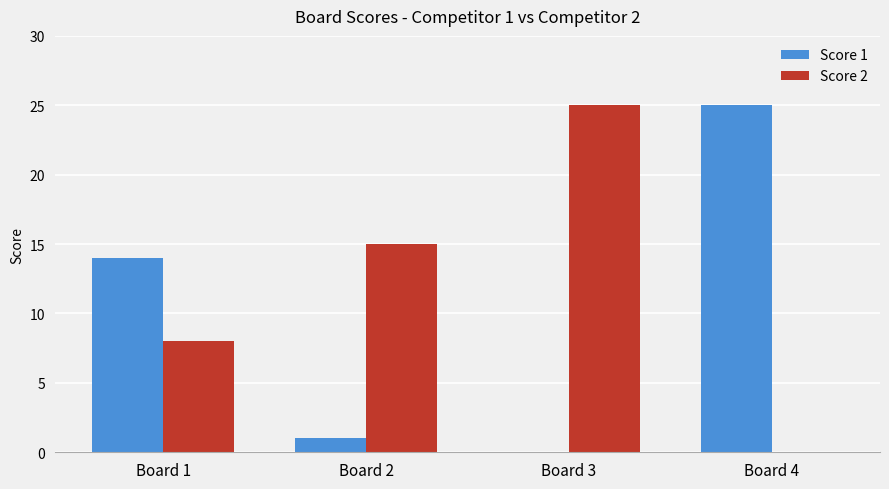

How many distinct data groups are displayed?

2